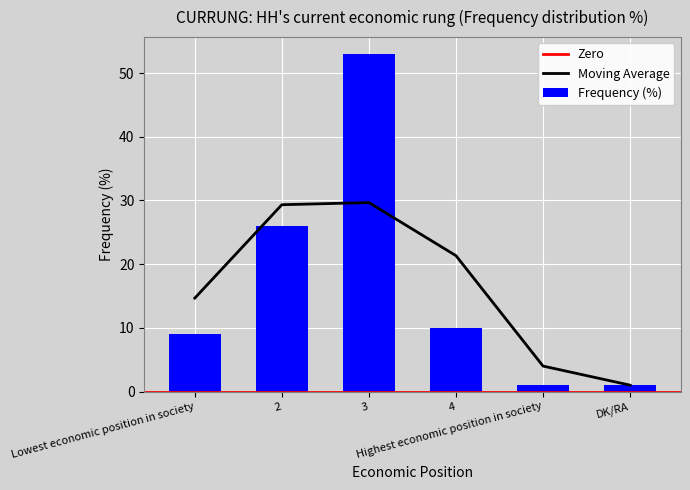

What position from the left is DK/RA?

6